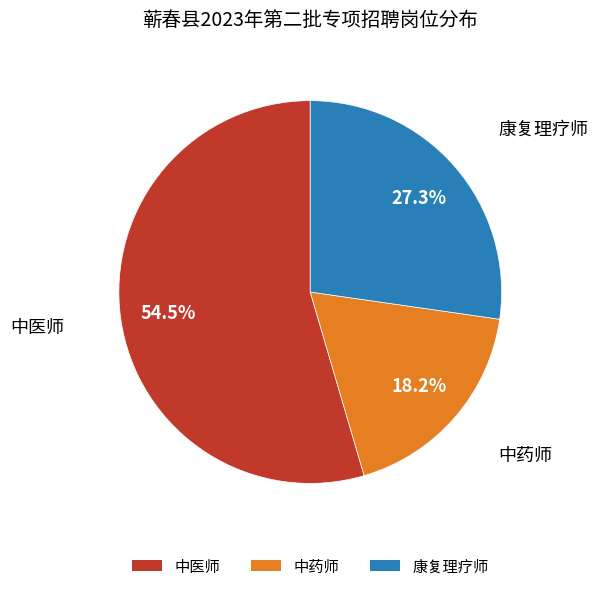

What percentage do 康复理疗师 and 中药师 together represent?

45.5%